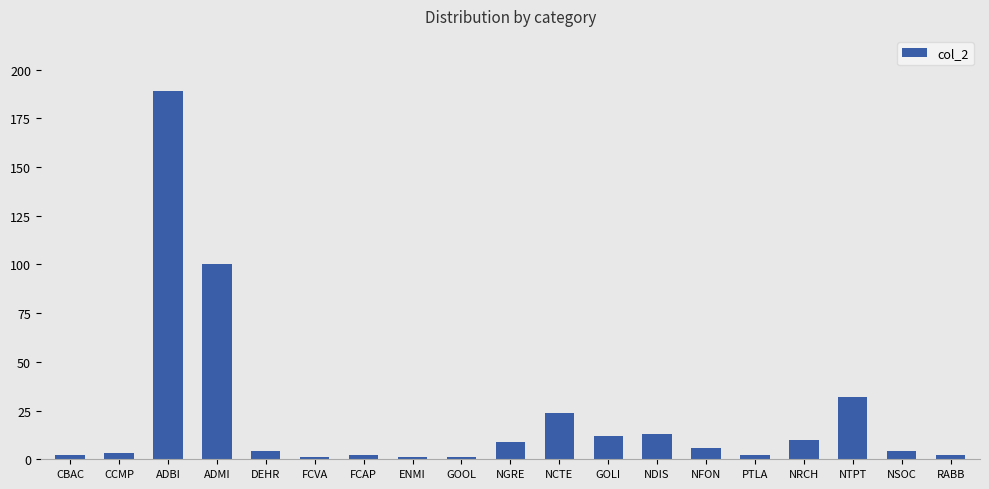

The chart shows a value of 100 at ADMI. True or false?

True